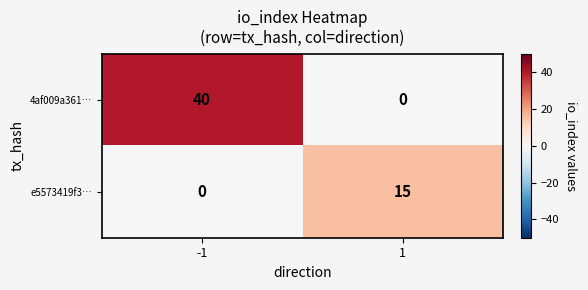

What is the total value across all series at -1?

40